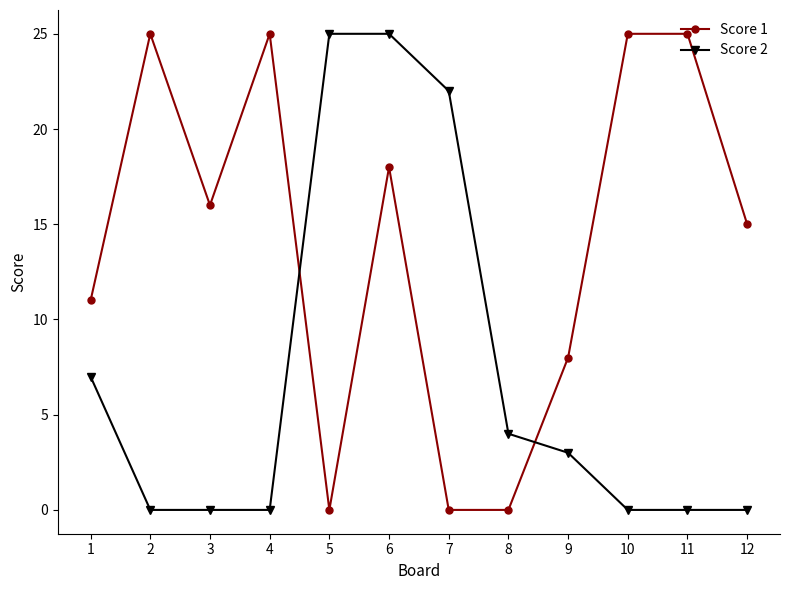

What is the greatest value displayed?

25